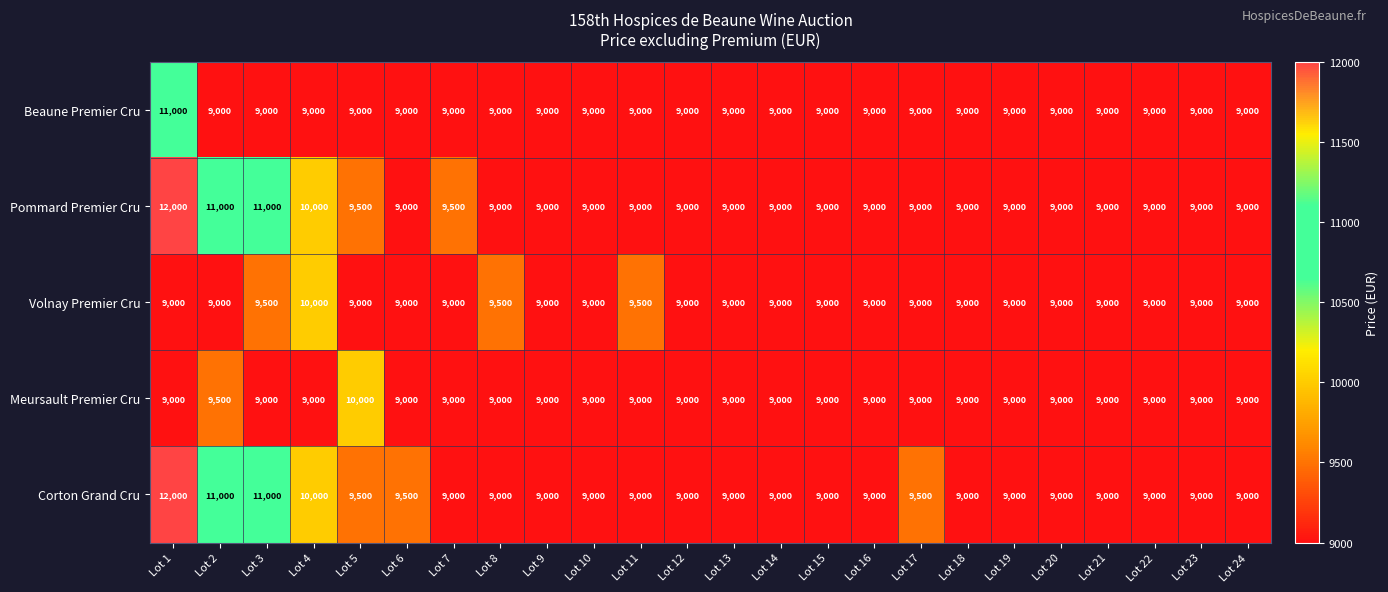

What is the approximate value of Beaune Premier Cru at Lot 7?

9000